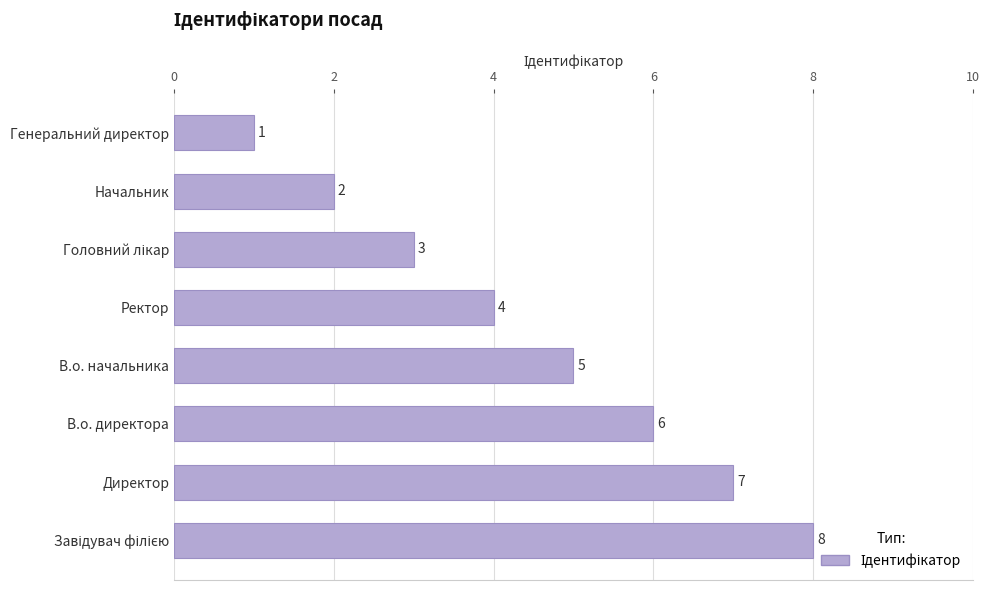

Does the chart contain stacked bars?

No